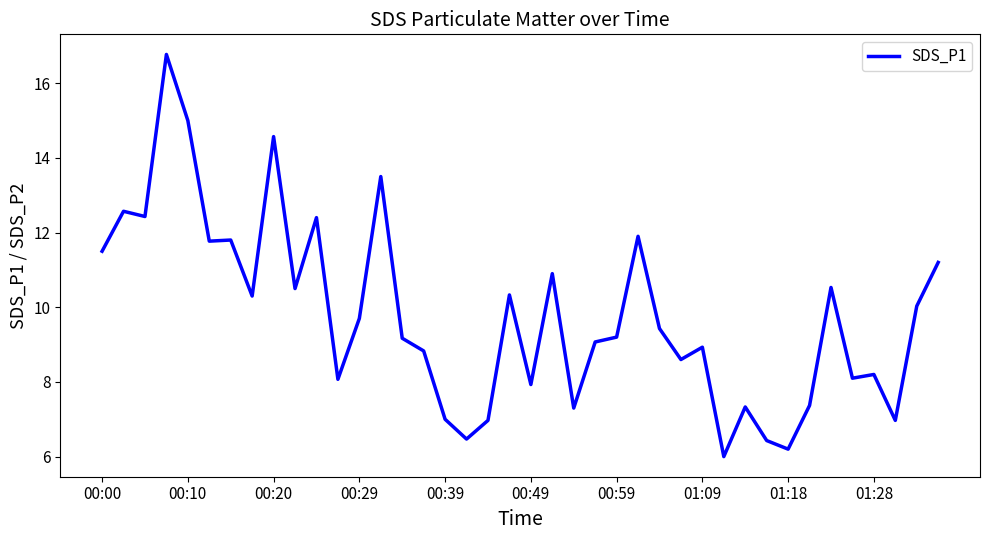

What is the smallest value displayed?

6.0